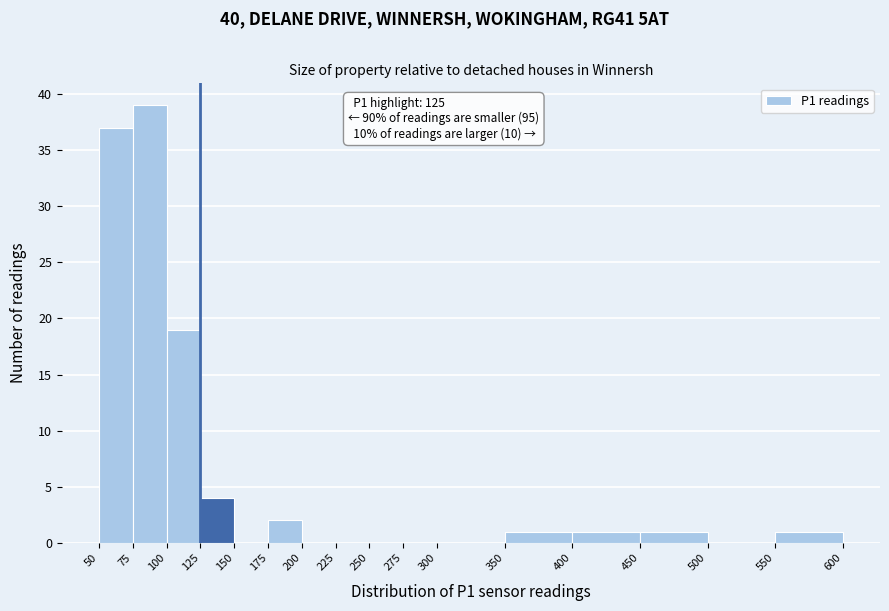

Over which range of the x-axis is the bar tallest?

75 to 100